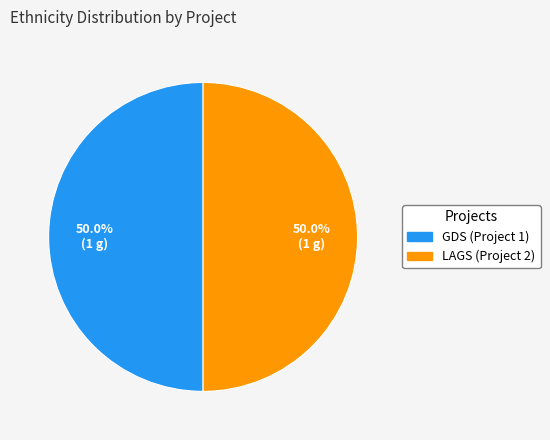

What percentage is NOT represented by LAGS (Project 2)?

50.0%